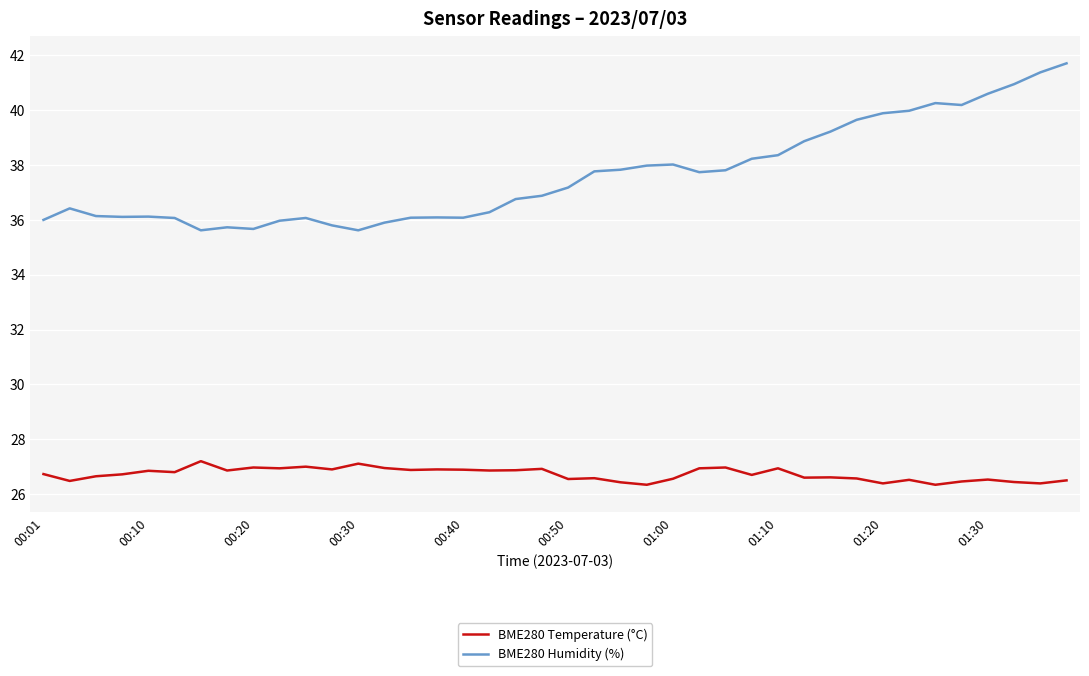

What is the difference between the maximum and minimum values in the BME280 Humidity (%) series?

6.1